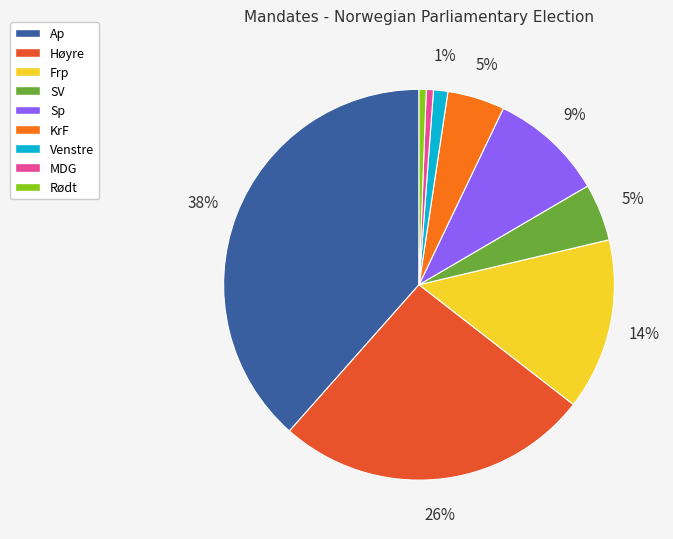

How many segments does this pie chart have?

9